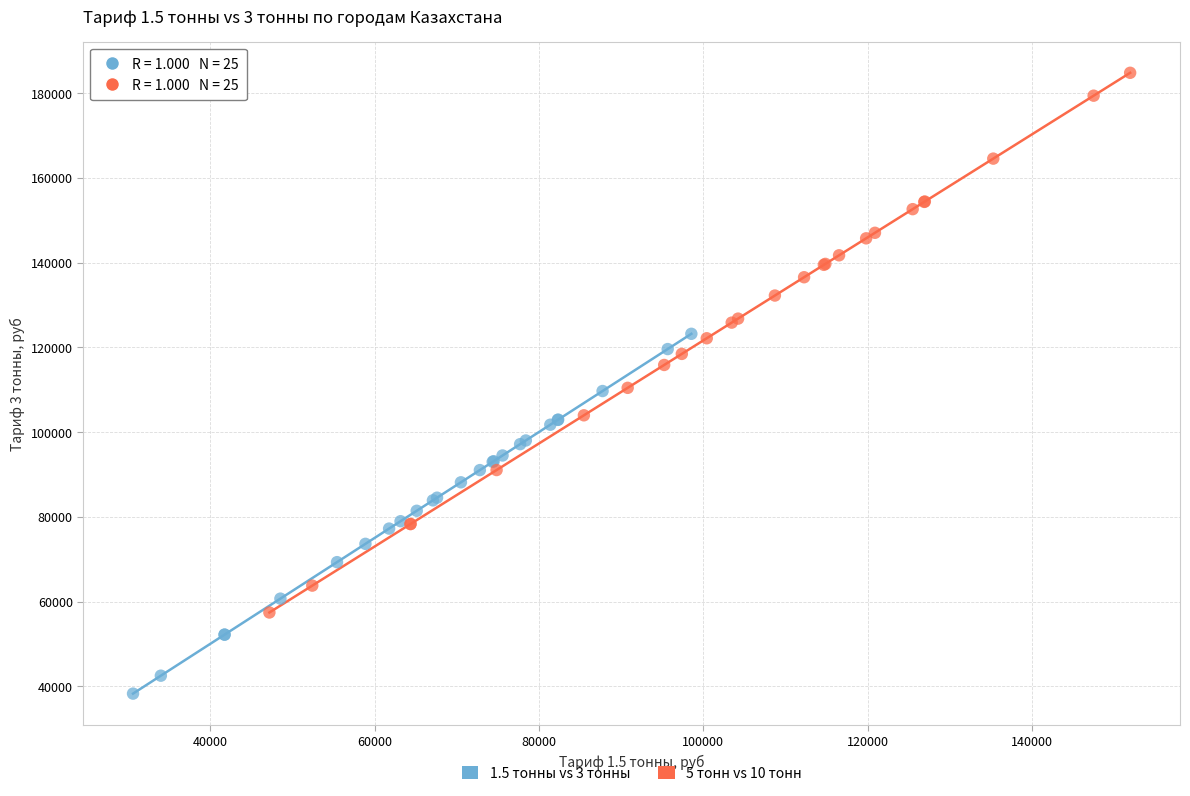

Which series has the widest spread of Y values?

5 тонн vs 10 тонн